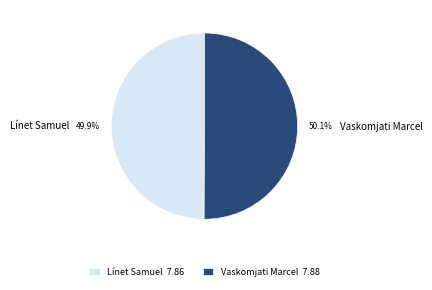

Is the sum of Línet Samuel and Vaskomjati Marcel greater than half?

Yes